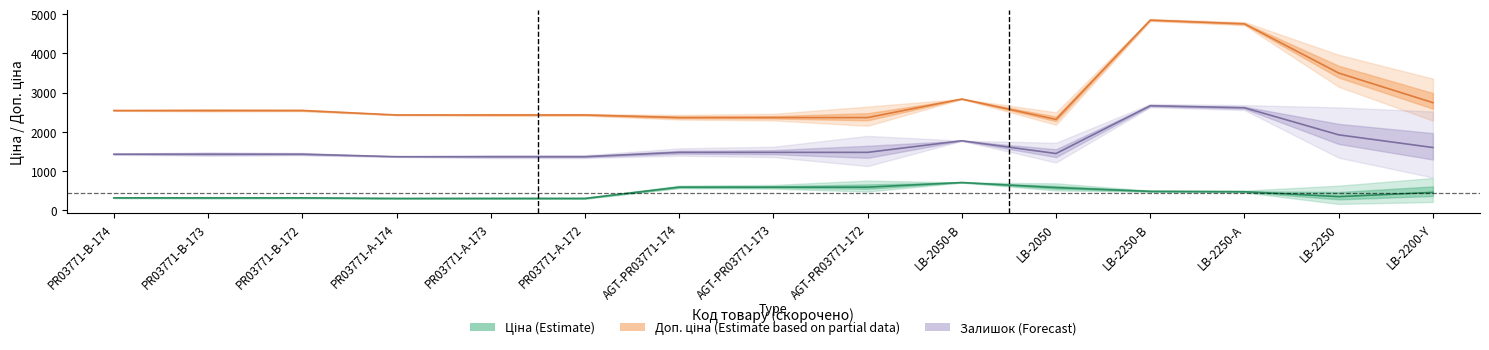

Which series has the largest range (max minus min)?

Доп. ціна